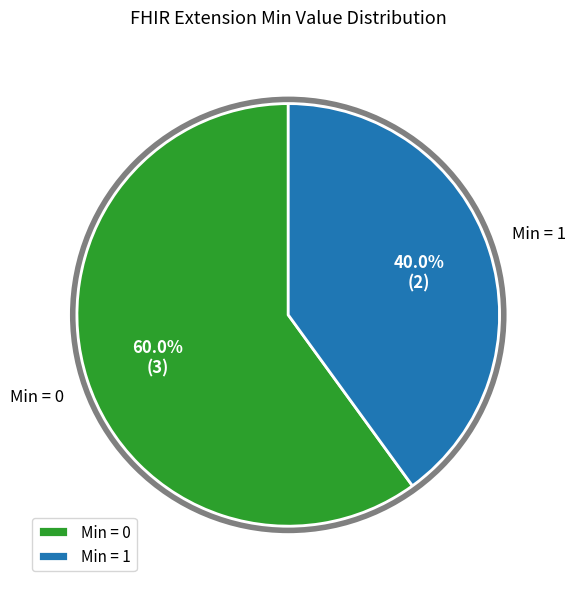

Is there a majority slice in this chart?

Yes